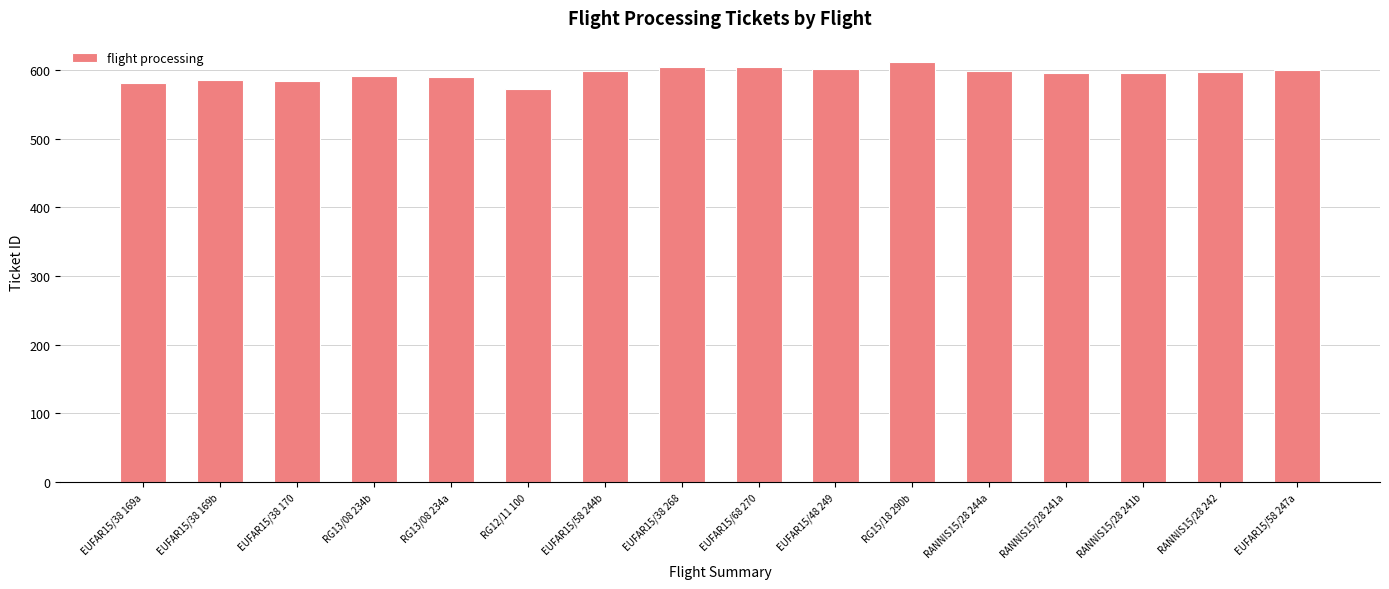

What is the change in value from EUFAR15/38 169b to EUFAR15/38 268?

+19